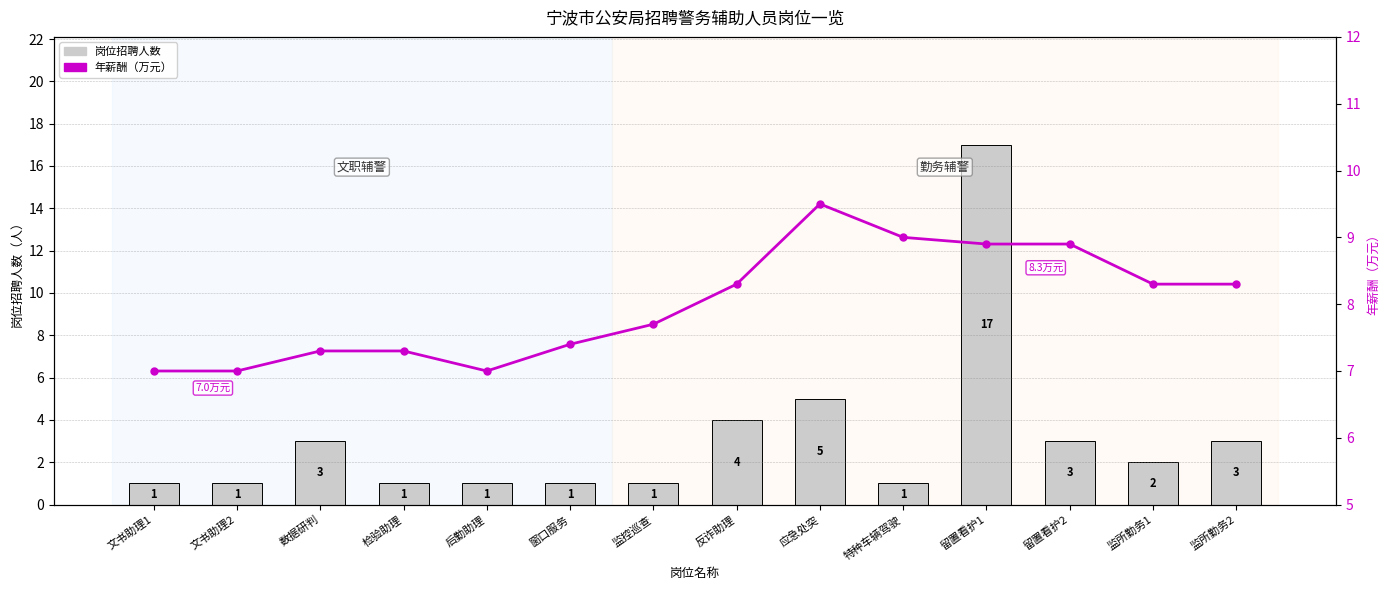

What is the sum of the 年薪酬（万元） values at 后勤助理 and 留置看护1?

15.9